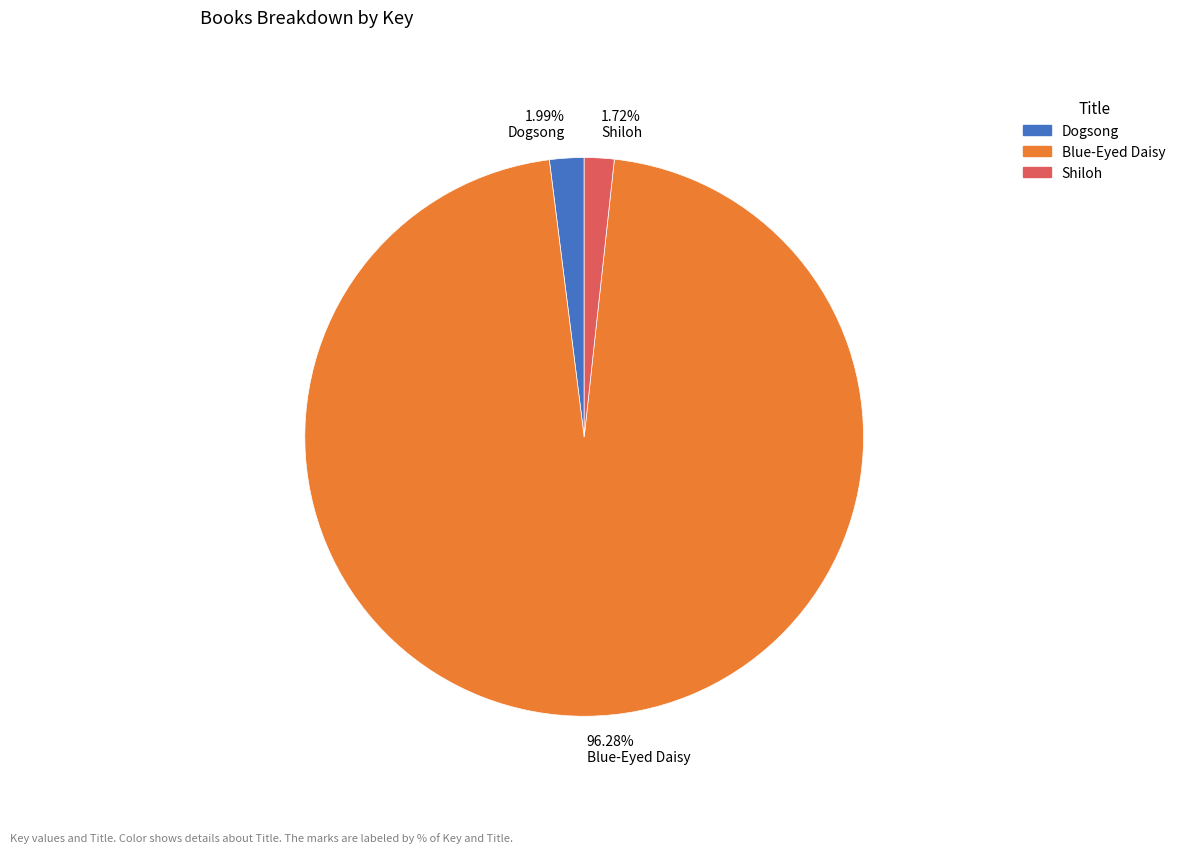

How many segments does this pie chart have?

3